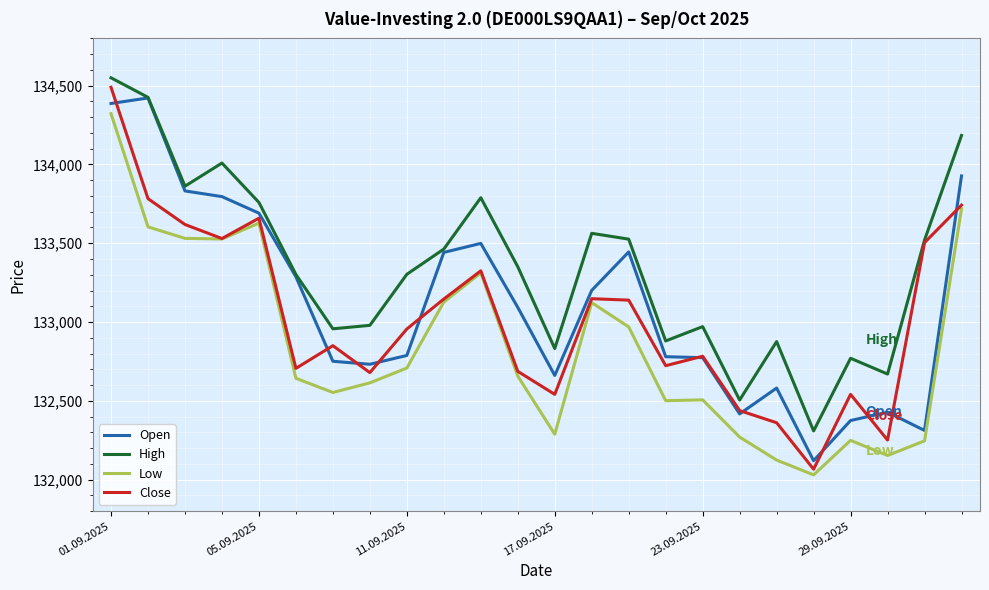

Which series has the largest range (max minus min)?

Close